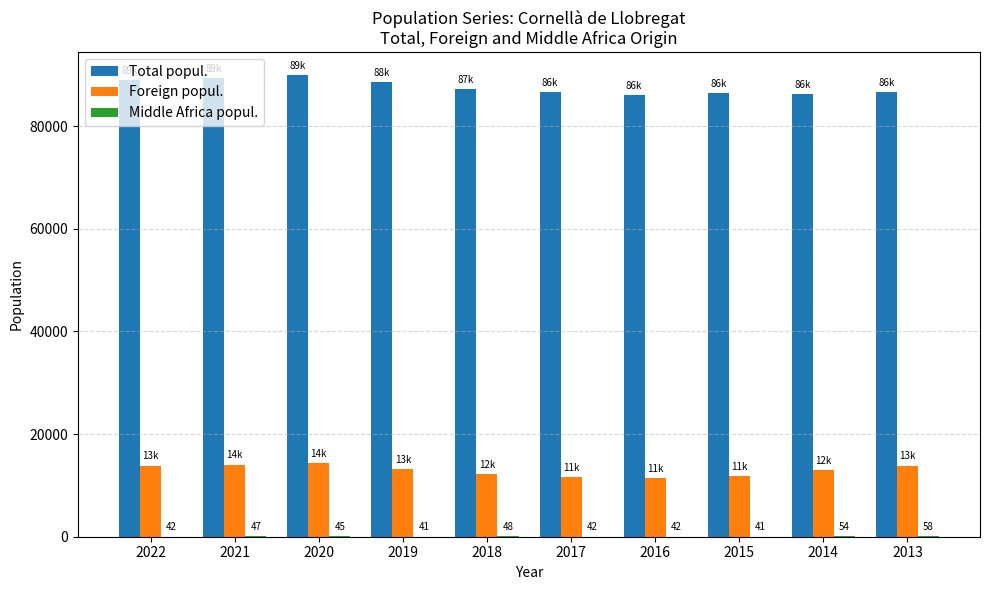

How many data points does each series have?

10